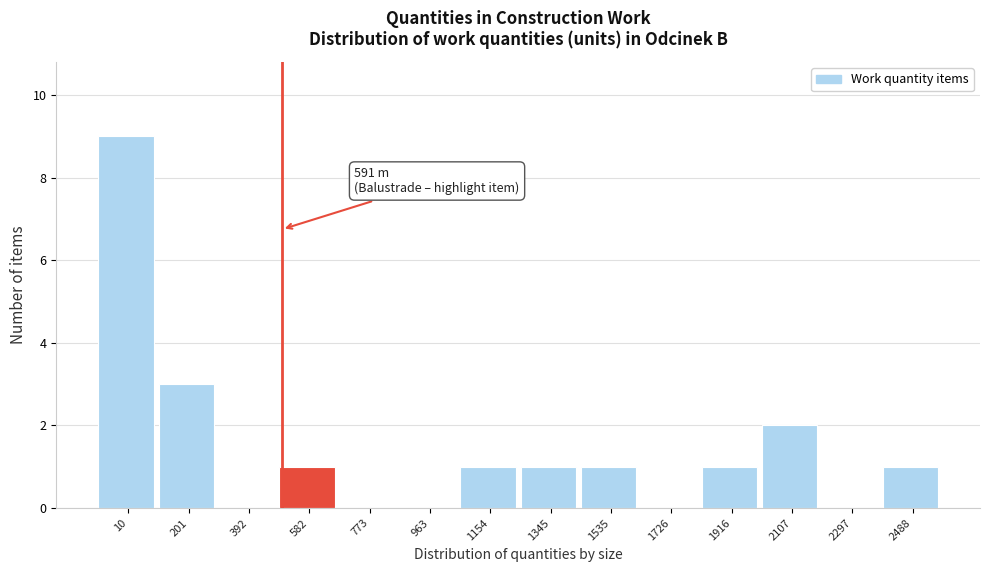

Reading left to right, transcribe all the data shown in this chart.

10=9	201=3	392=0	582=1	773=0	963=0	1154=1	1345=1	1535=1	1726=0	1916=1	2107=2	2297=0	2488=1